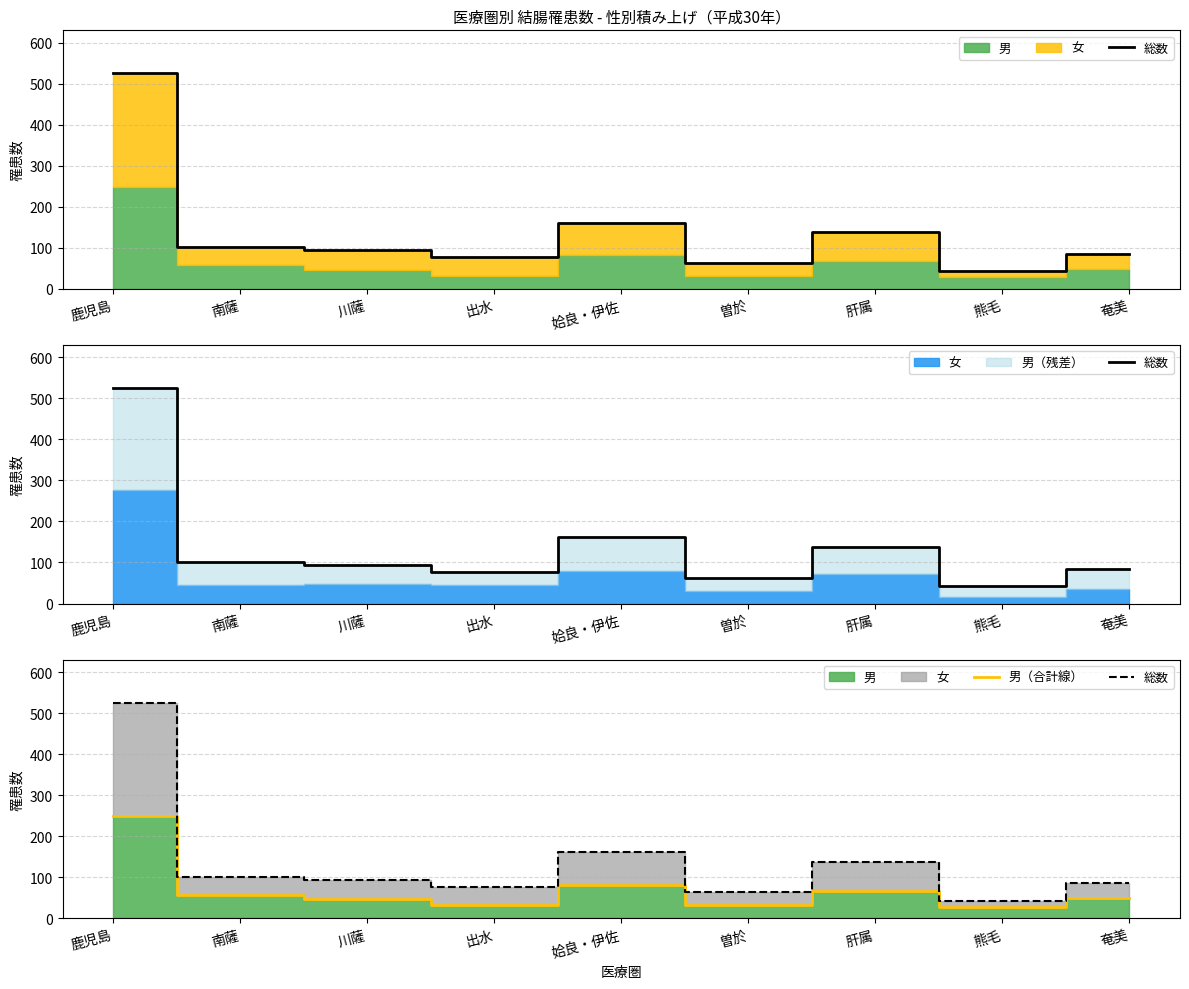

At how many categories does at least one series exceed 368?

1